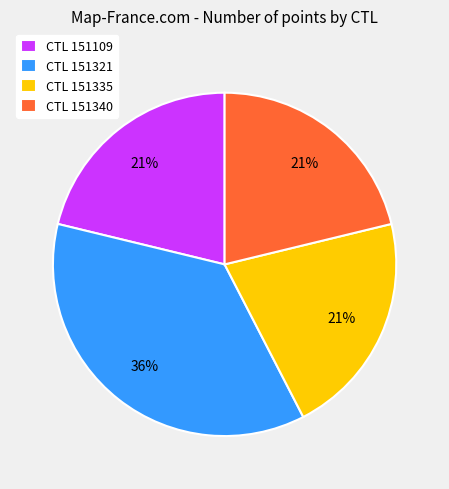

Approximately how many times larger is the value at CTL 151335 compared to CTL 151109?

1.0